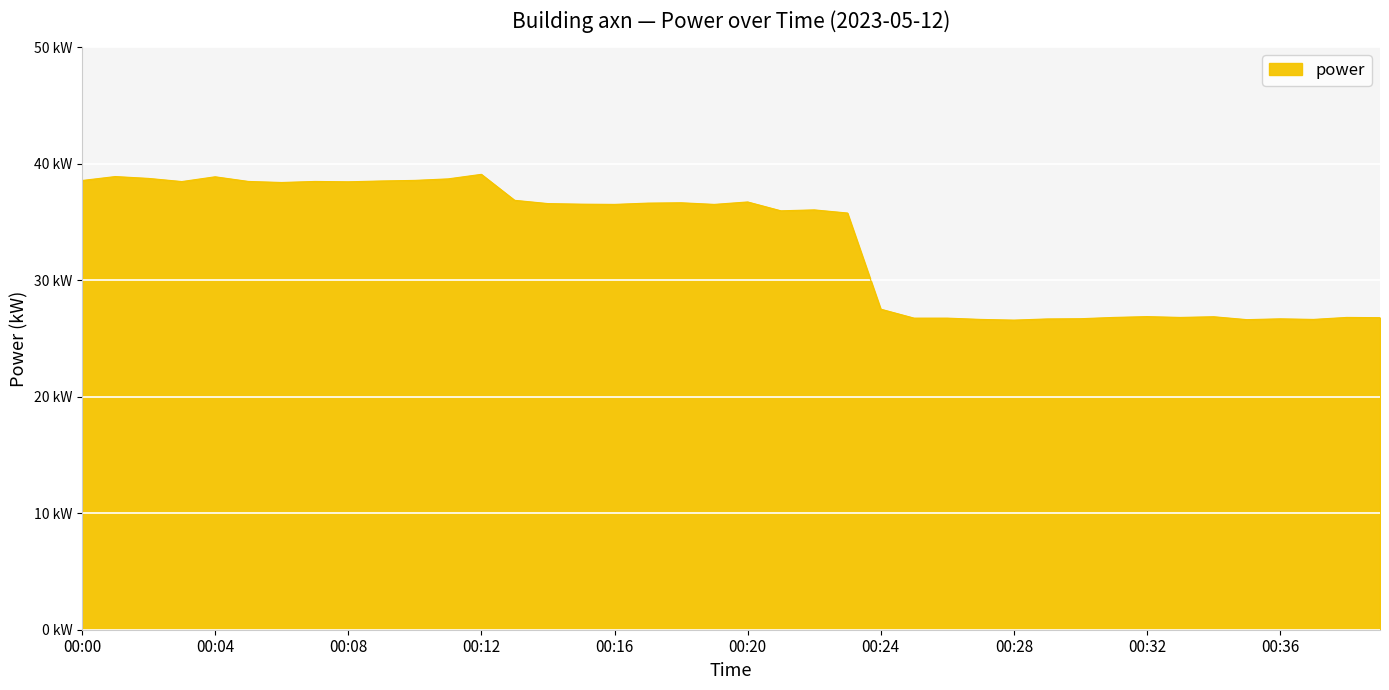

Which label corresponds to the largest value in the chart?

00:12